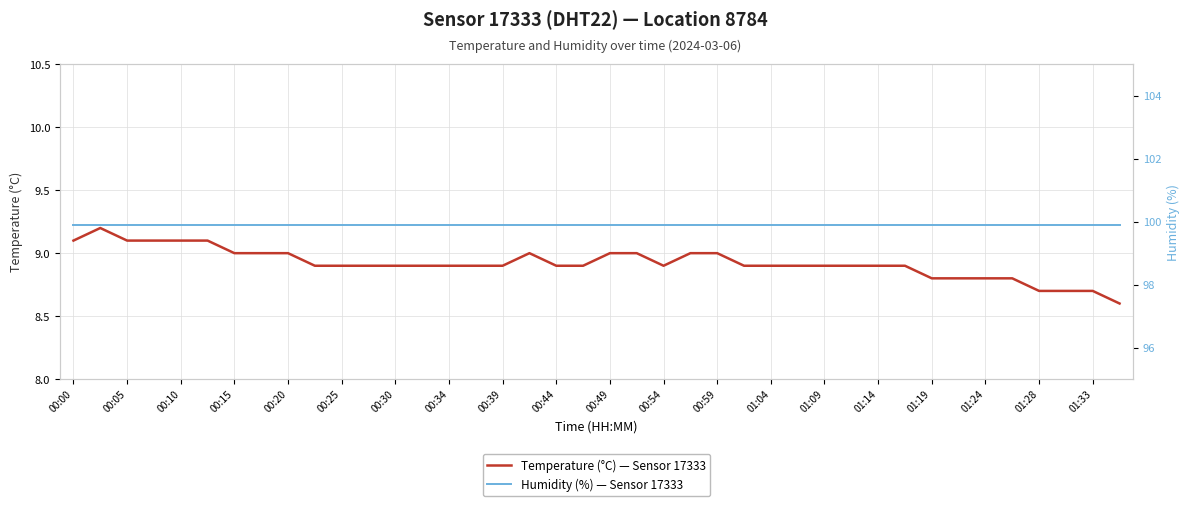

True or false: Temperature (°C) — Sensor 17333 has a value of 8.7 at 01:28.

True